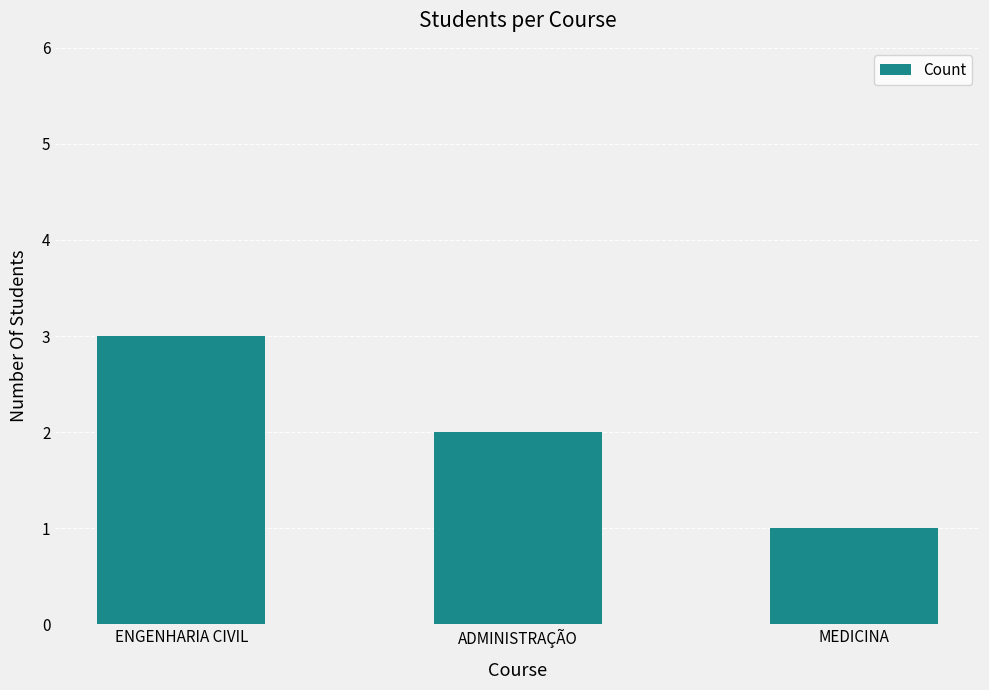

Where does the data first go above 2?

ENGENHARIA CIVIL